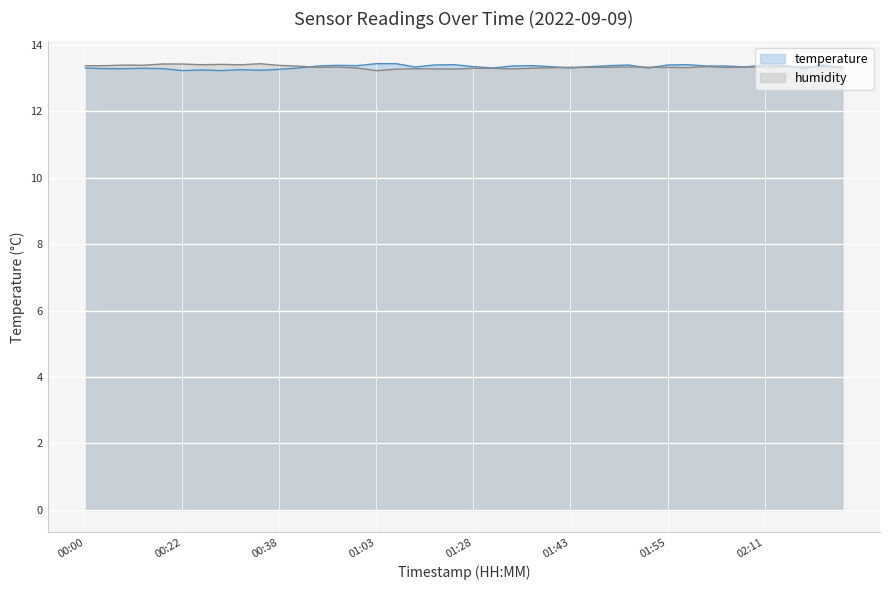

True or false: temperature and humidity cross at least once.

True